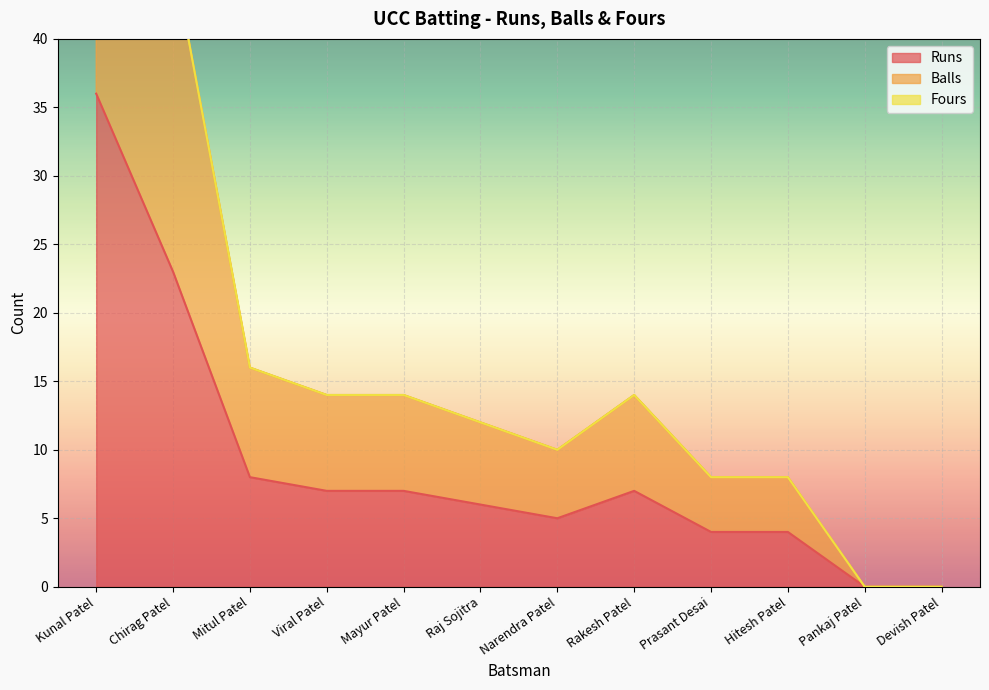

Reading right to left, extract all data points from this chart.

Runs: 0	0	4	4	7	5	6	7	7	8	23	36
Balls: 0	0	8	8	14	10	12	14	14	16	46	72